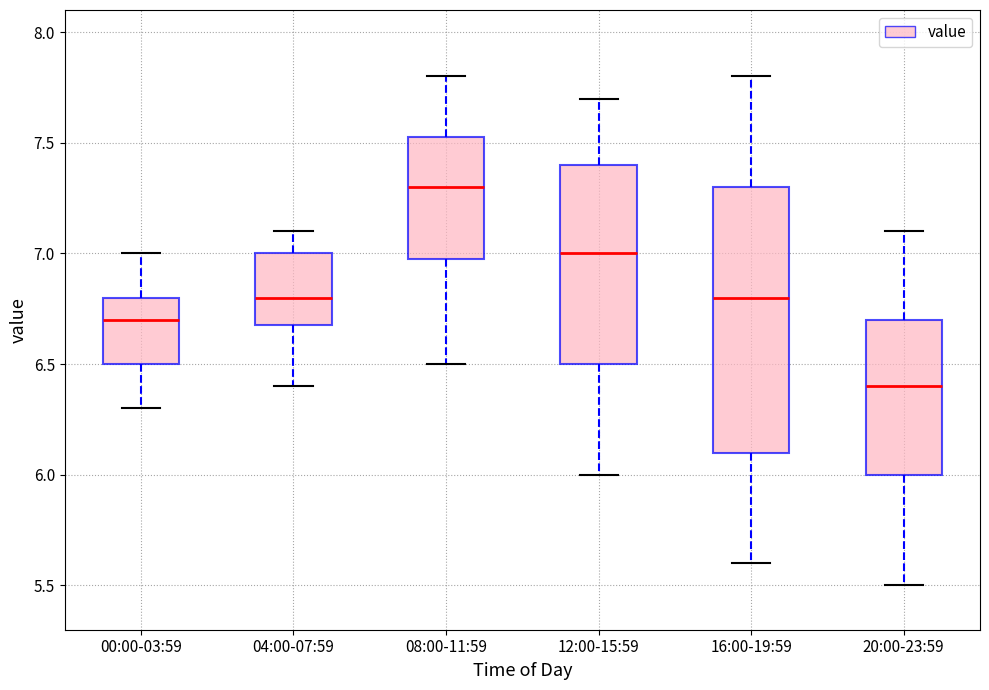

Which box's median line is the lowest?

20:00-23:59